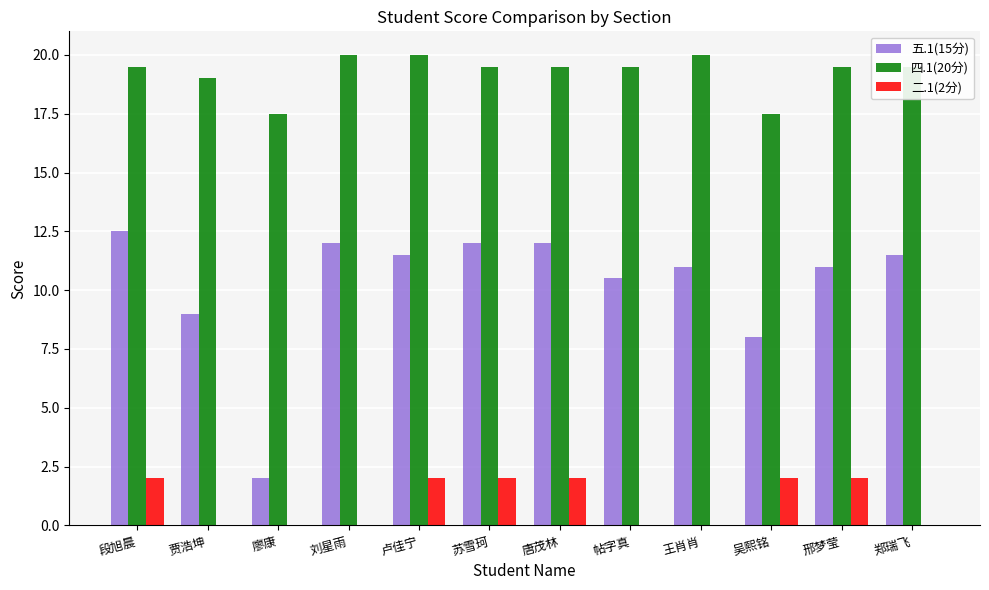

Count the 二.1(2分) values in the range 0 to 2.

12